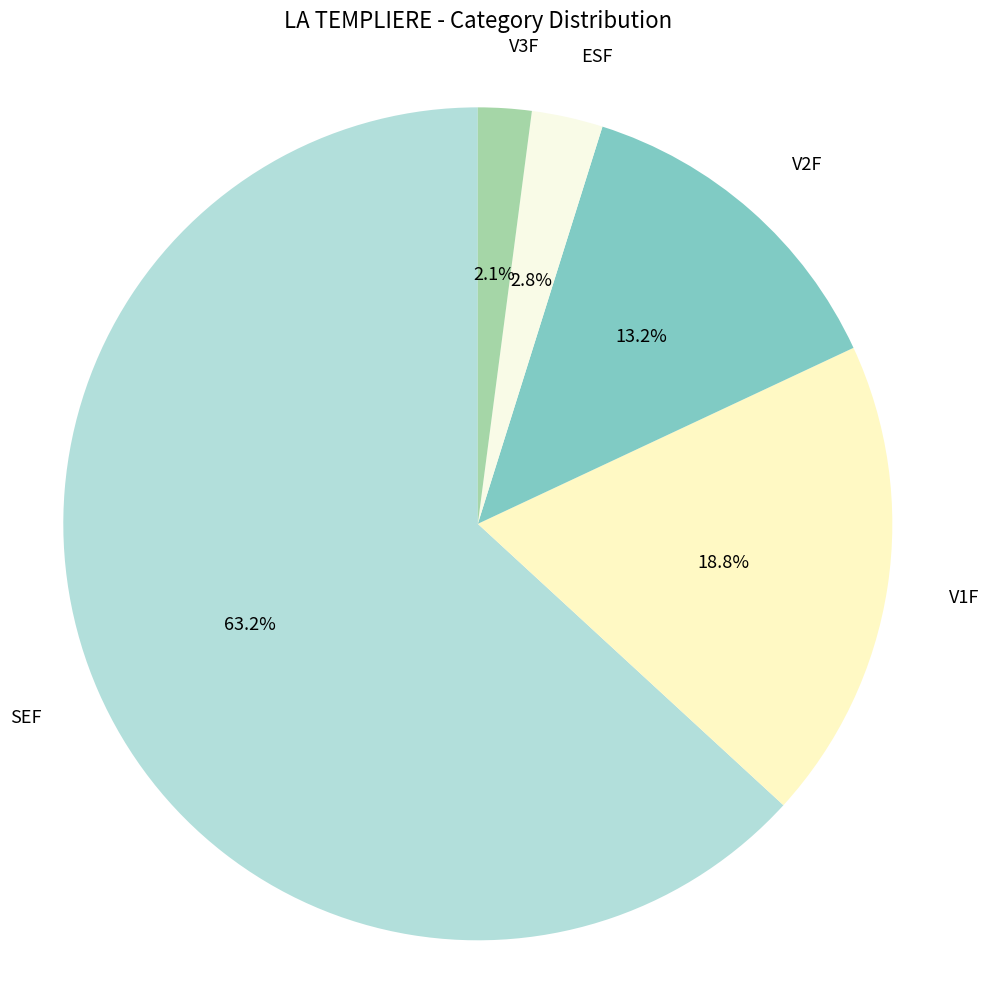

What percentage is the ESF slice, to the nearest percent?

3%